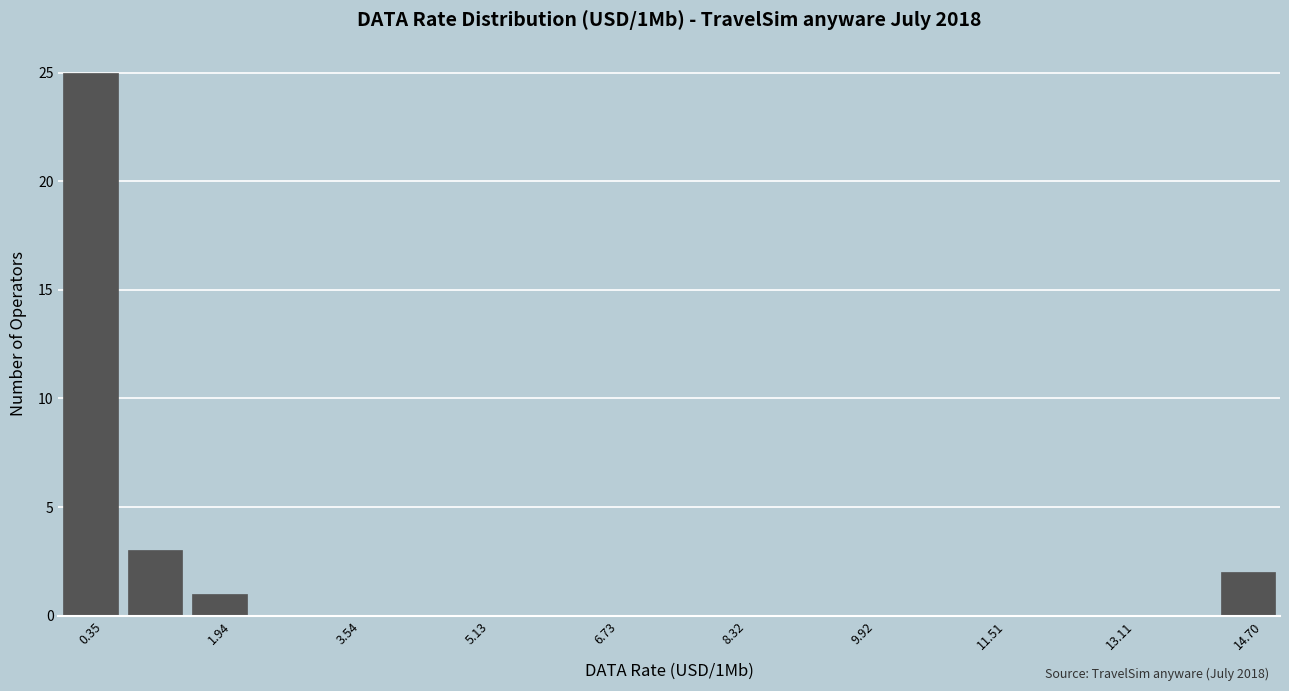

Read against the x-axis, roughly where is the centre of the tallest bar?

0.4